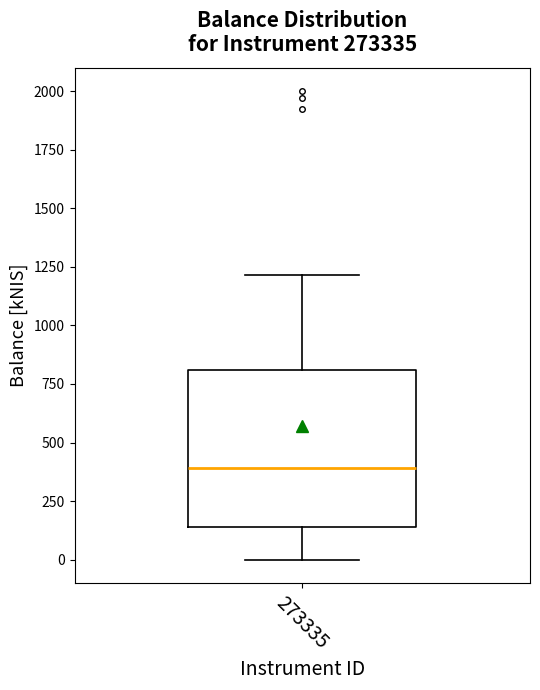

Read this box plot against the y-axis: the position of the median line, the range covered by the box, and the ends of both whiskers. The values are not printed on the chart, so give them approximately, as read against the axis.

median 400, box 150 to 800, whiskers 0 to 1200